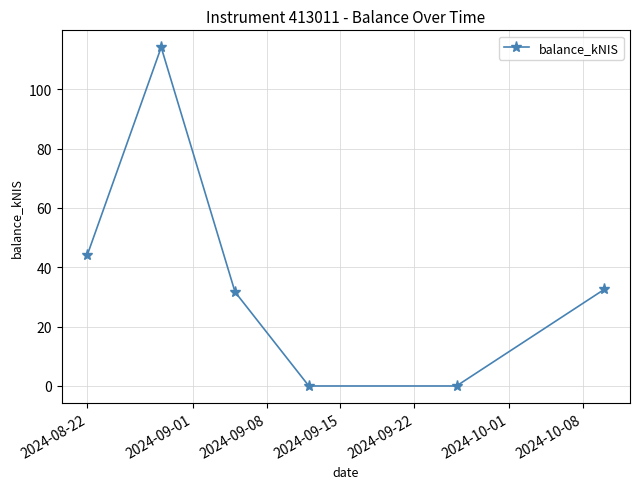

What is the difference between the maximum and minimum values?

114.1